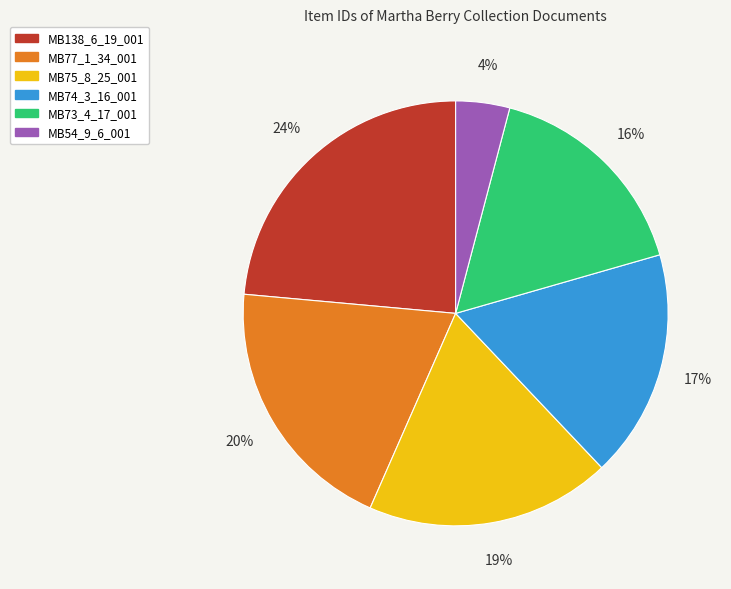

How many segments does this pie chart have?

6